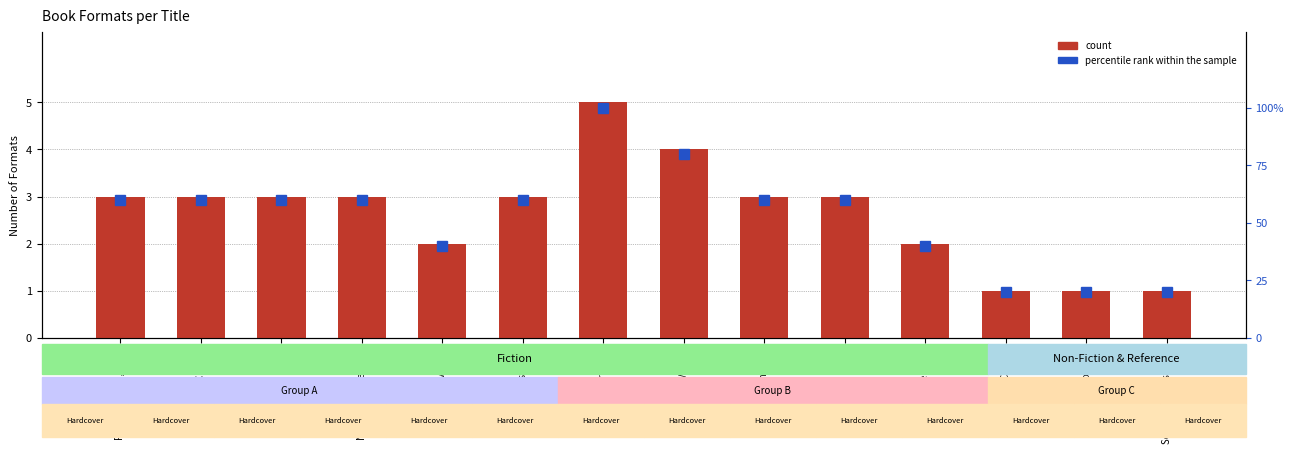

What are all the series names shown in the legend?

count, percentile rank within the sample